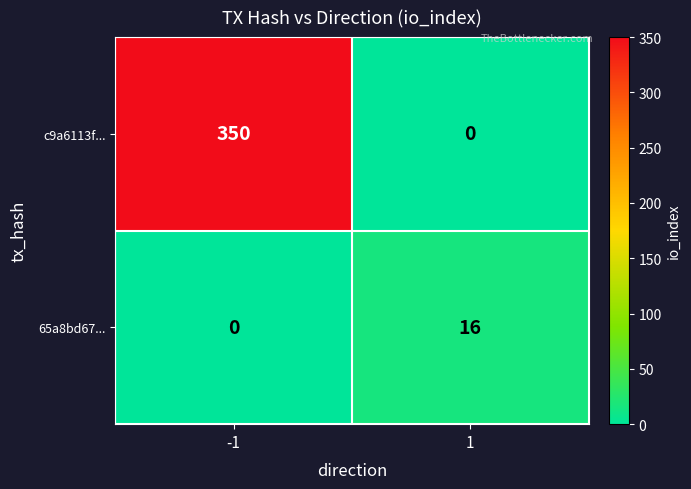

Count the number of data series in this chart.

2